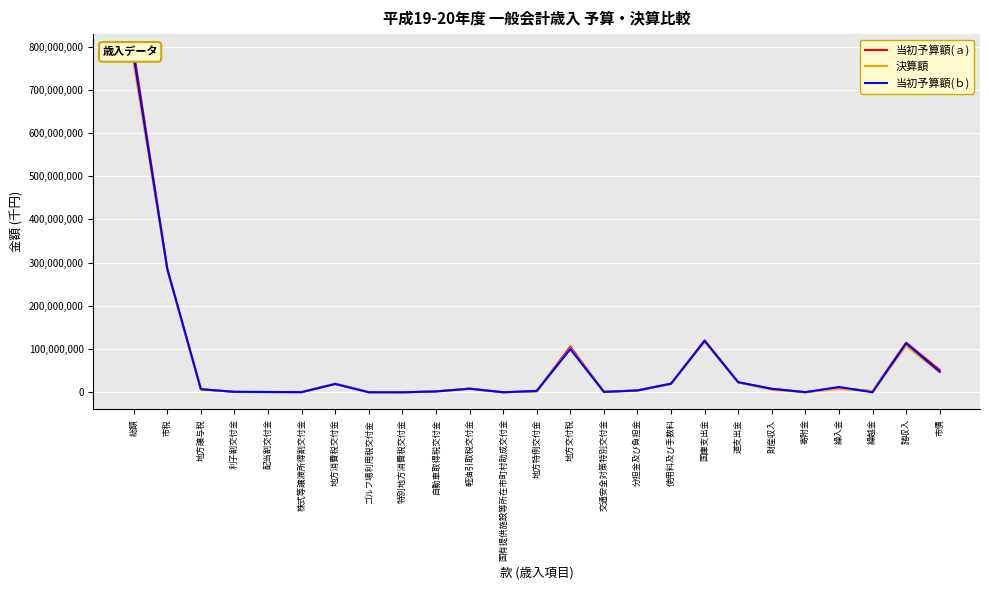

What is the sum of all 当初予算額(ａ) values?

1578642996